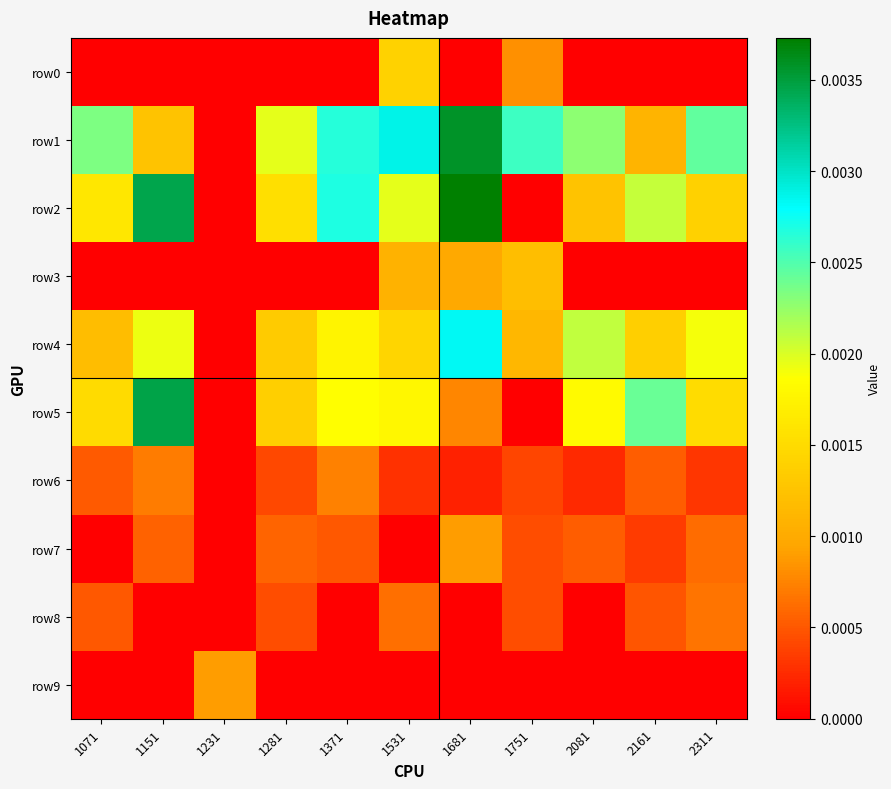

Count the number of data series in this chart.

10